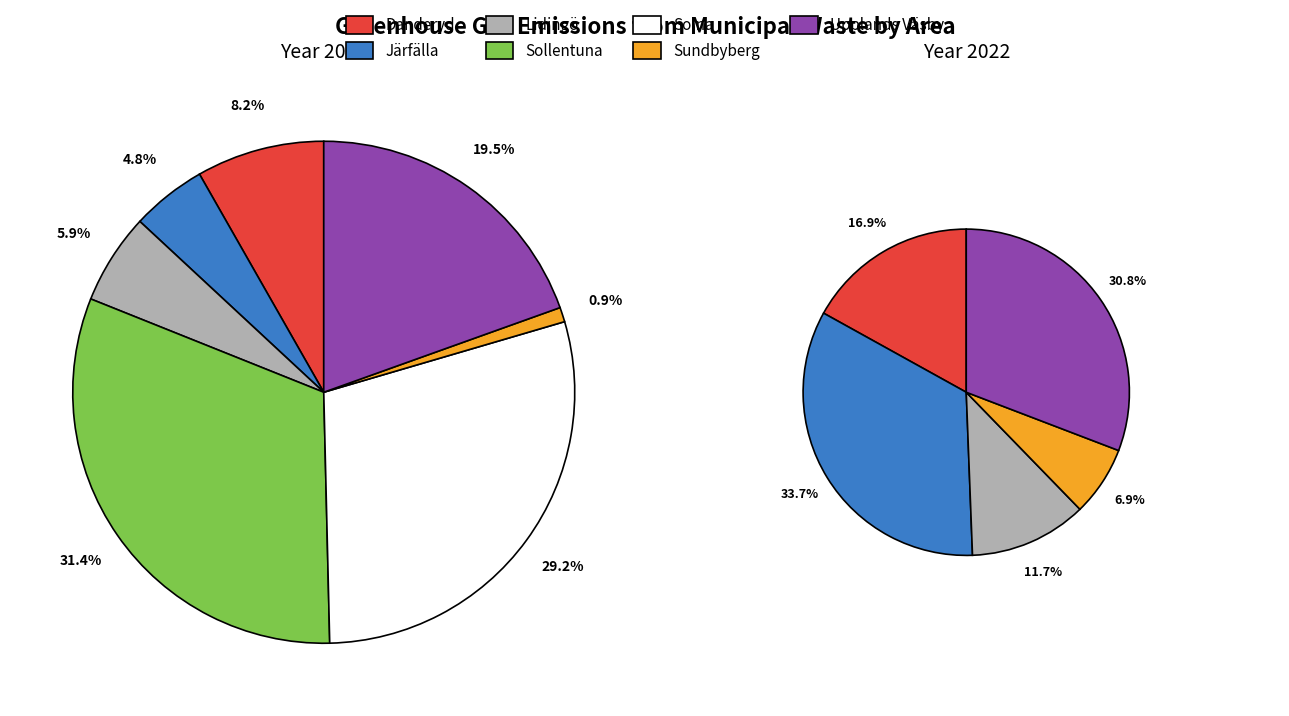

What portion of the pie excludes Järfälla?

95.2%